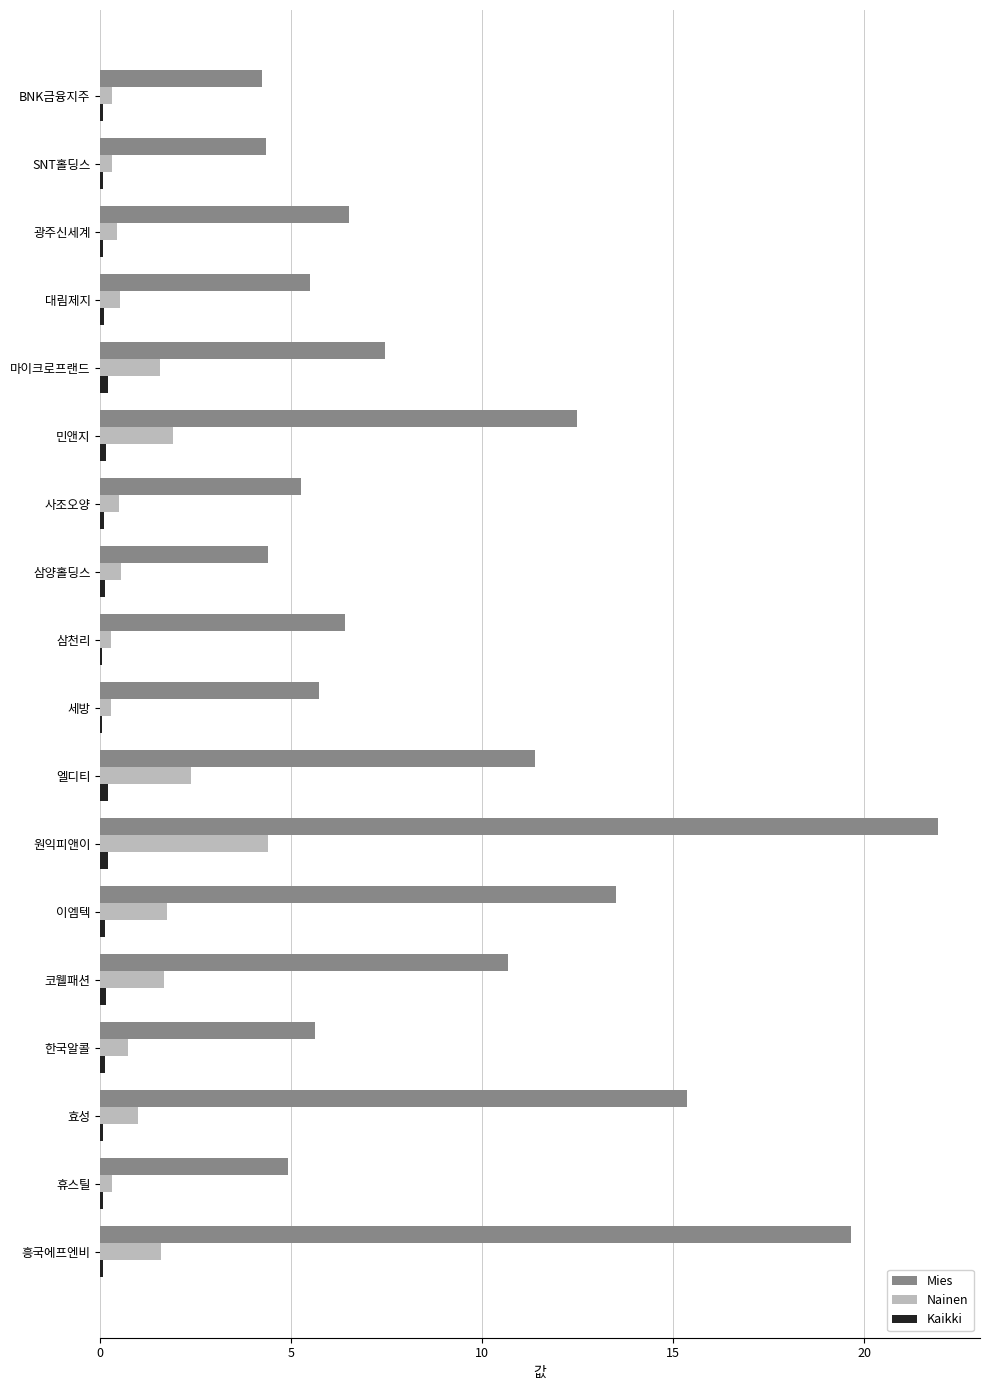

Is the value of Nainen at 효성 greater than the value of Mies at SNT홀딩스?

No